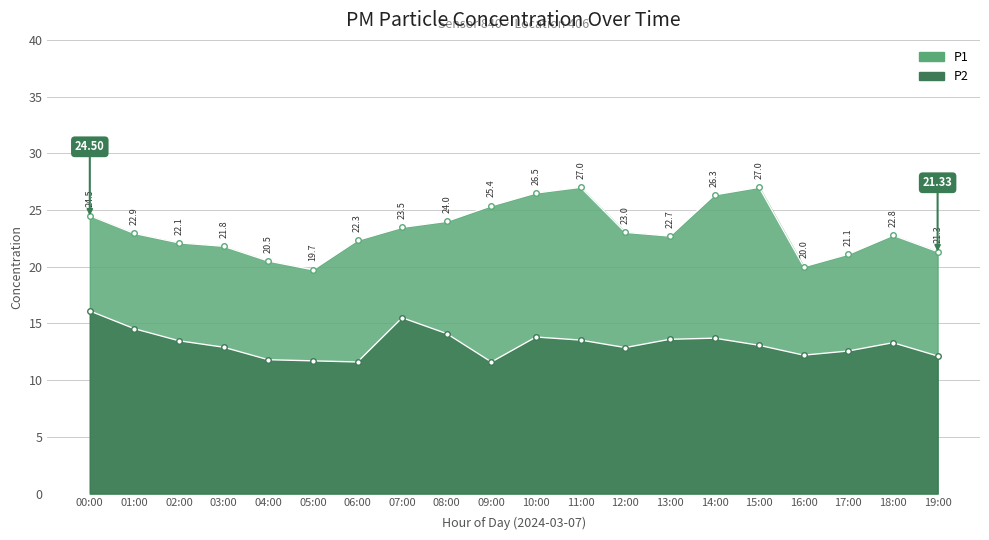

Which label corresponds to the smallest value in the chart?

06:00